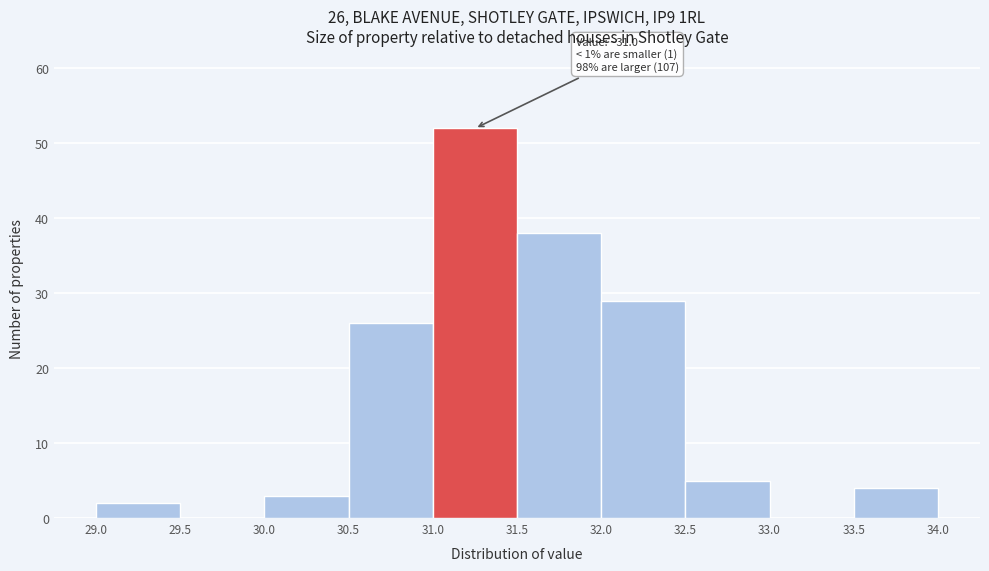

Over which range of the x-axis is the bar tallest?

31.0 to 31.5